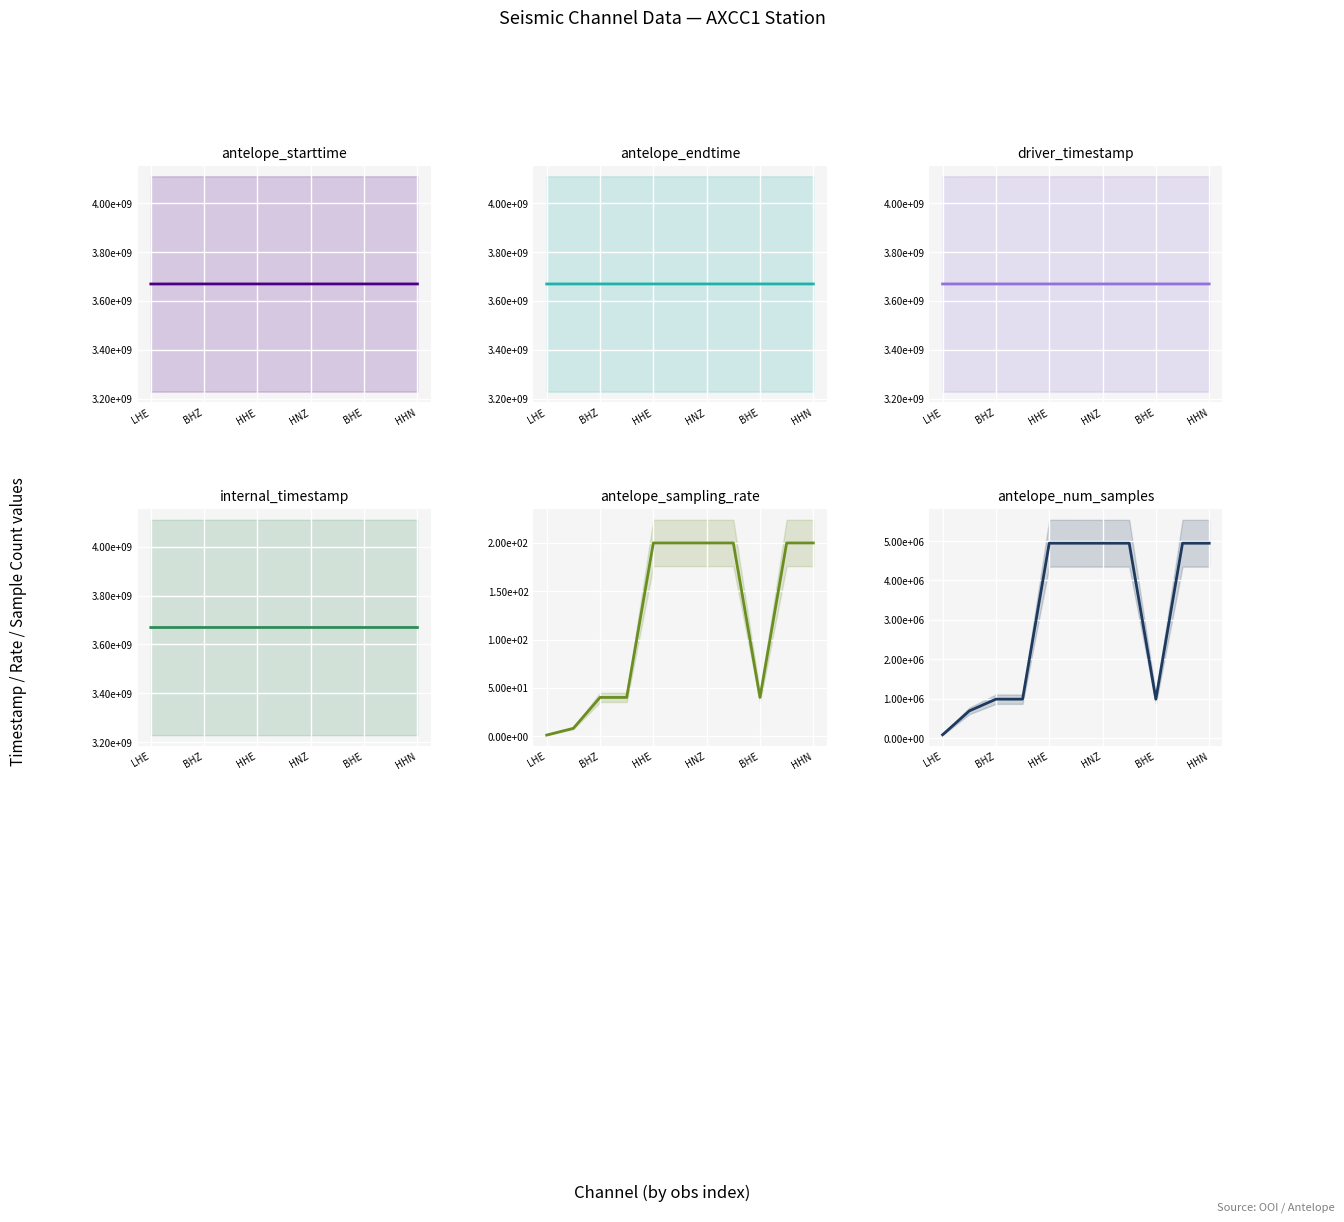

The value of antelope_num_samples at BHE is 632437.9. True or false?

False